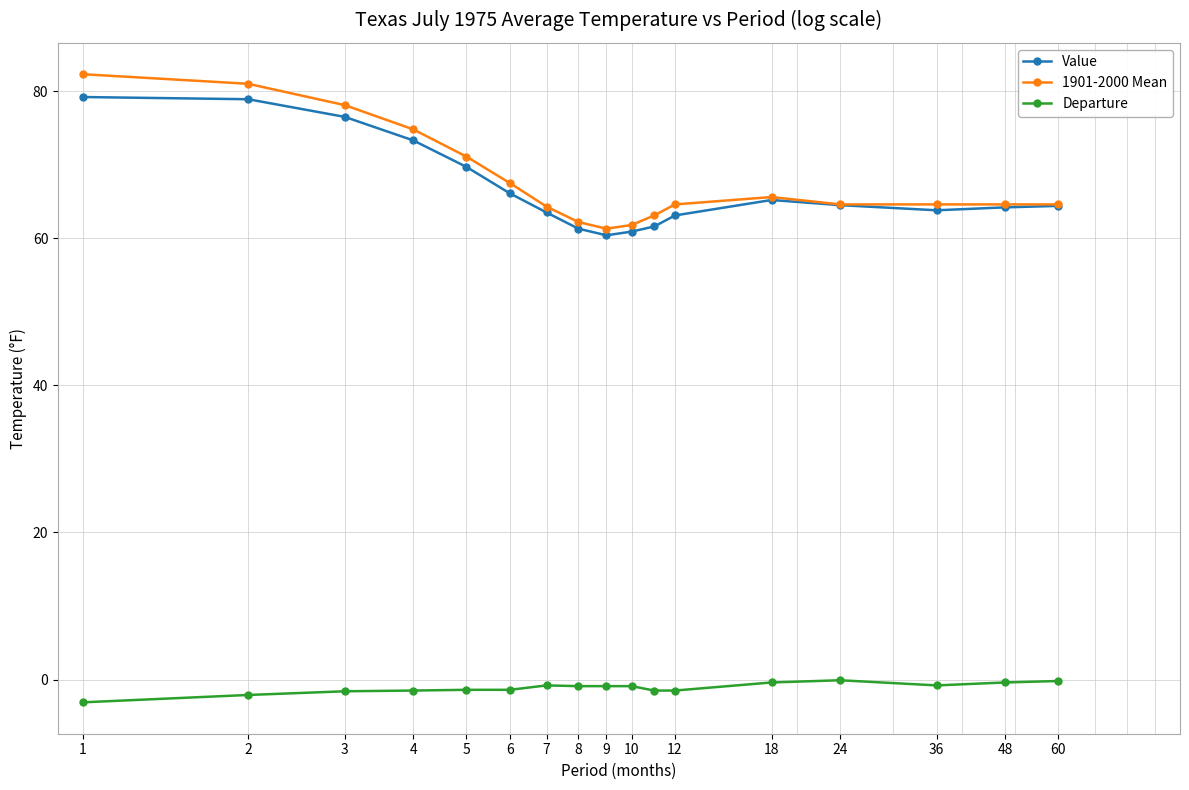

Which series has the largest range (max minus min)?

1901-2000 Mean